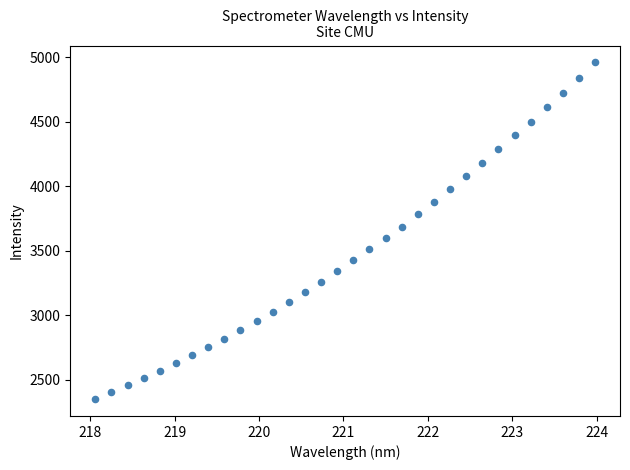

What is the range of Y values (max minus min)?

2611.0